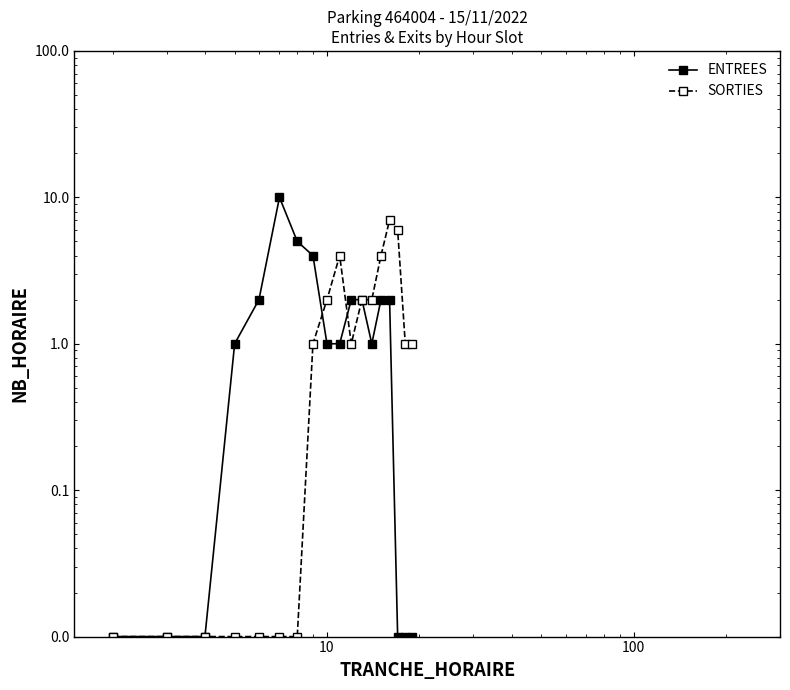

What are all the series names shown in the legend?

ENTREES, SORTIES